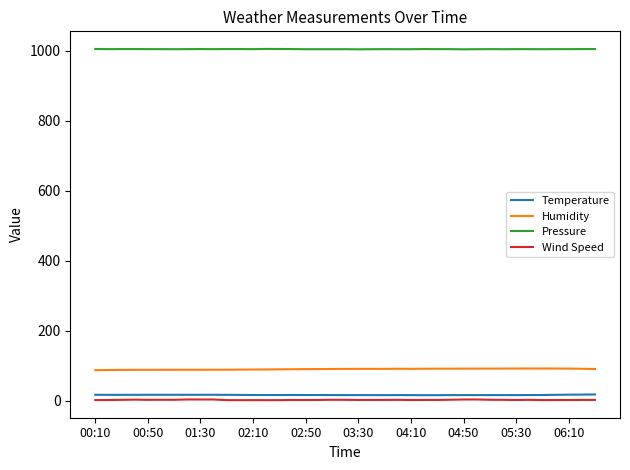

True or false: Wind Speed has more than 0 points higher than both neighbors.

True